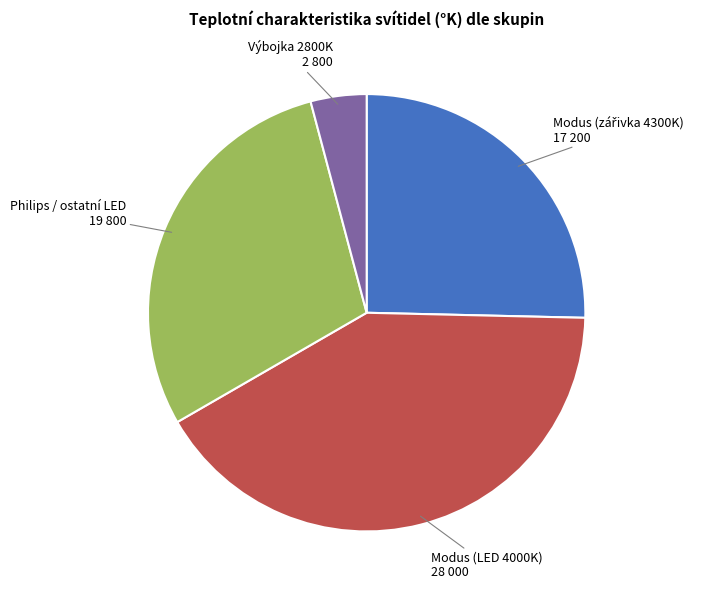

The Philips / ostatní LED slice represents 34% of the pie. True or false?

False